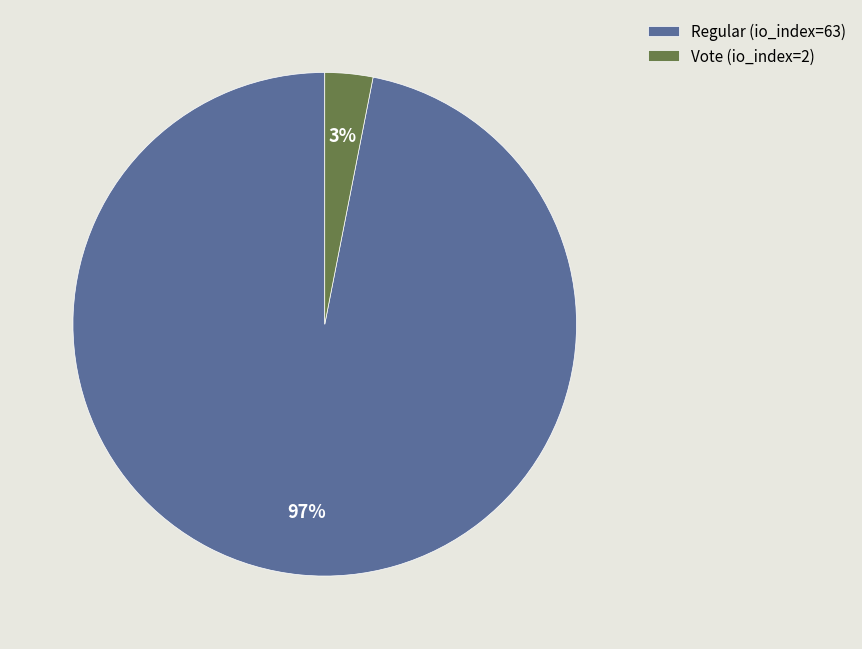

Between Regular (io_index=63) and Vote (io_index=2), which is larger?

Regular (io_index=63)